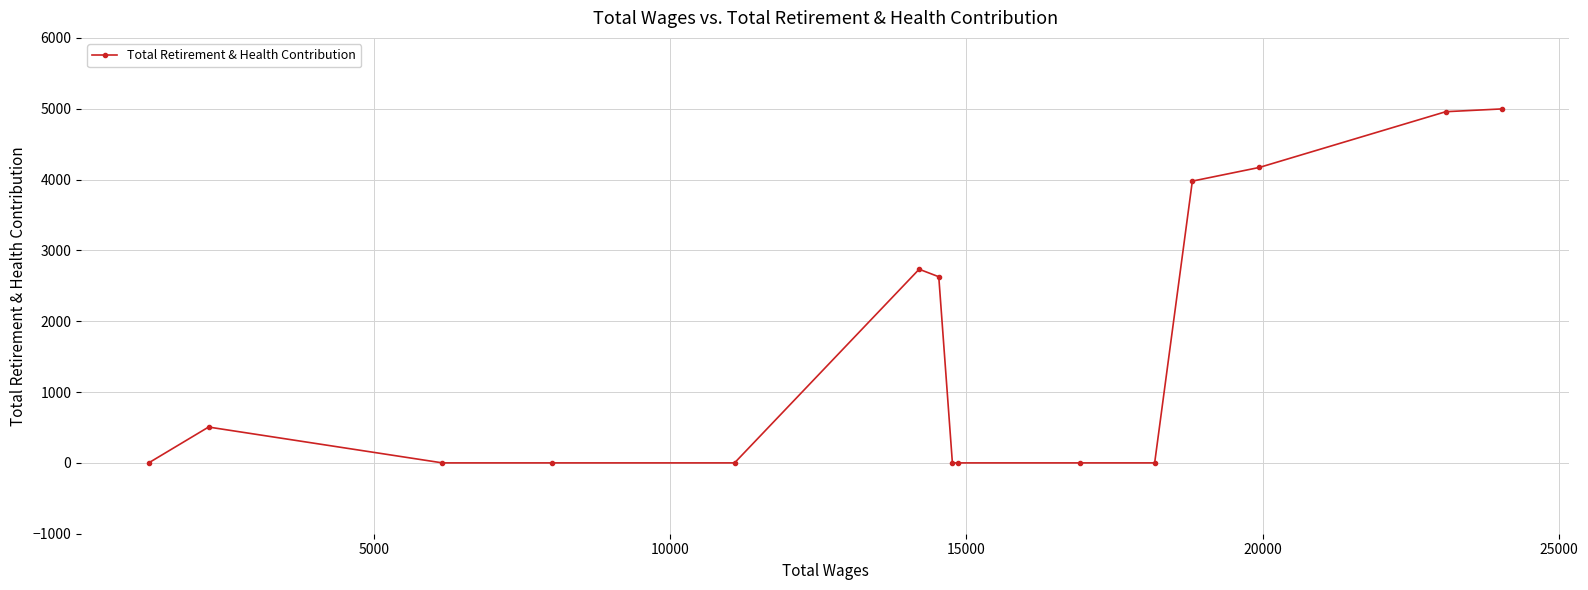

Reading left to right, list all the values displayed in this chart.

0	506	0	0	0	2734	2628	0	0	0	0	3978	4171	4958	4997